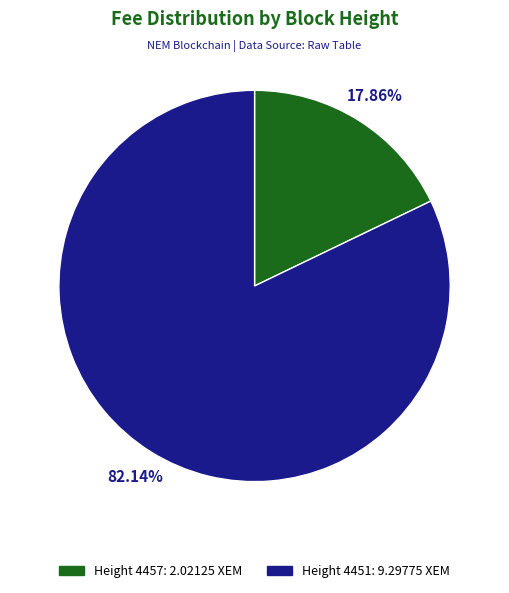

To the nearest percent, what is the average slice percentage?

50%